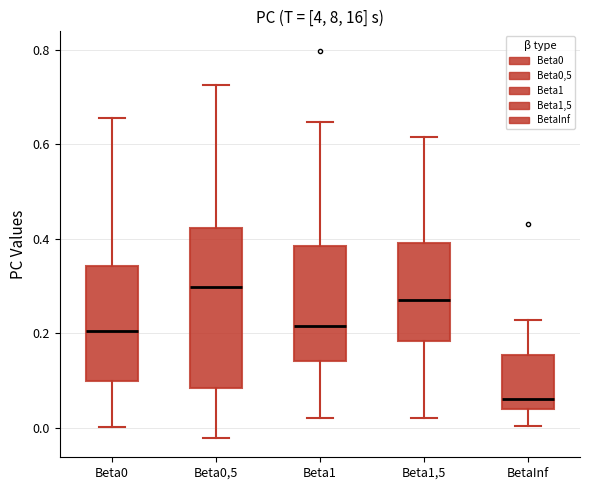

Which box's median line is the highest?

Beta0,5